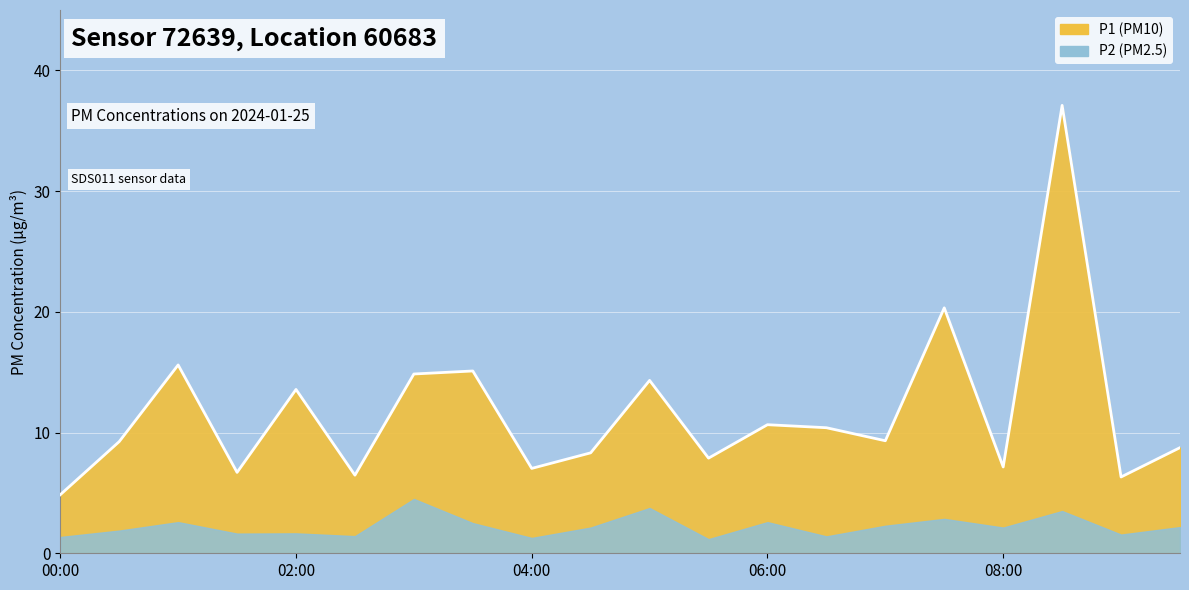

Approximately how many times larger is the value at 00:30 compared to 03:00?

0.6